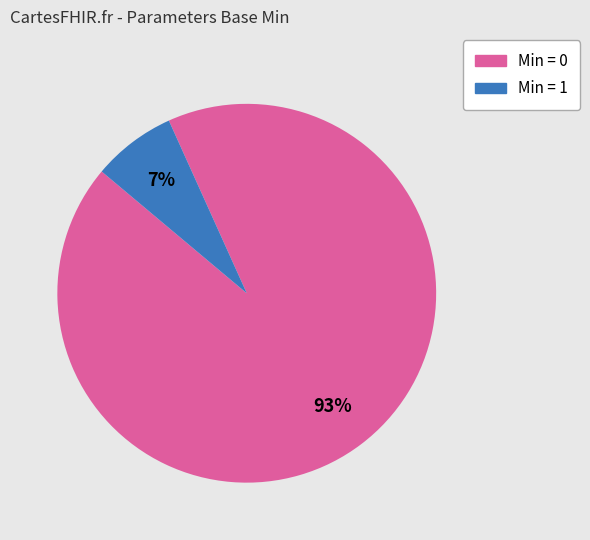

To the nearest percent, what is the average slice percentage?

50%